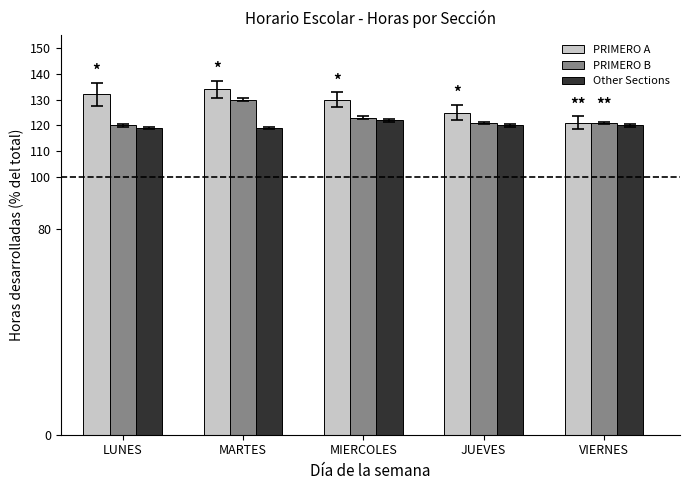

At which category is the sum across all series the highest?

MARTES